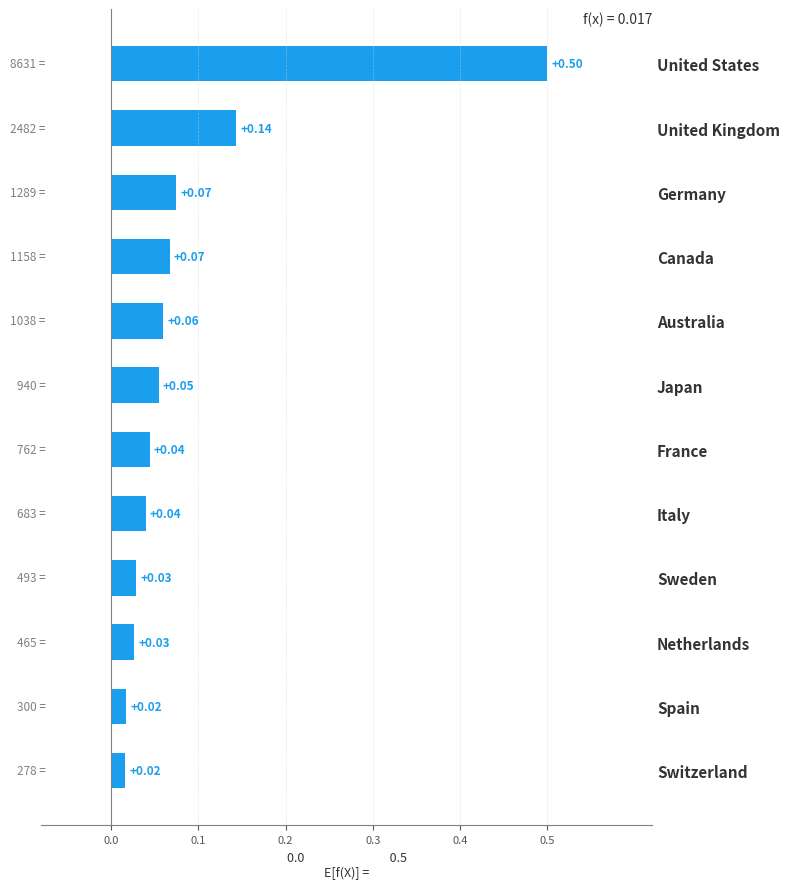

Which has a higher value, Sweden or Australia?

Australia